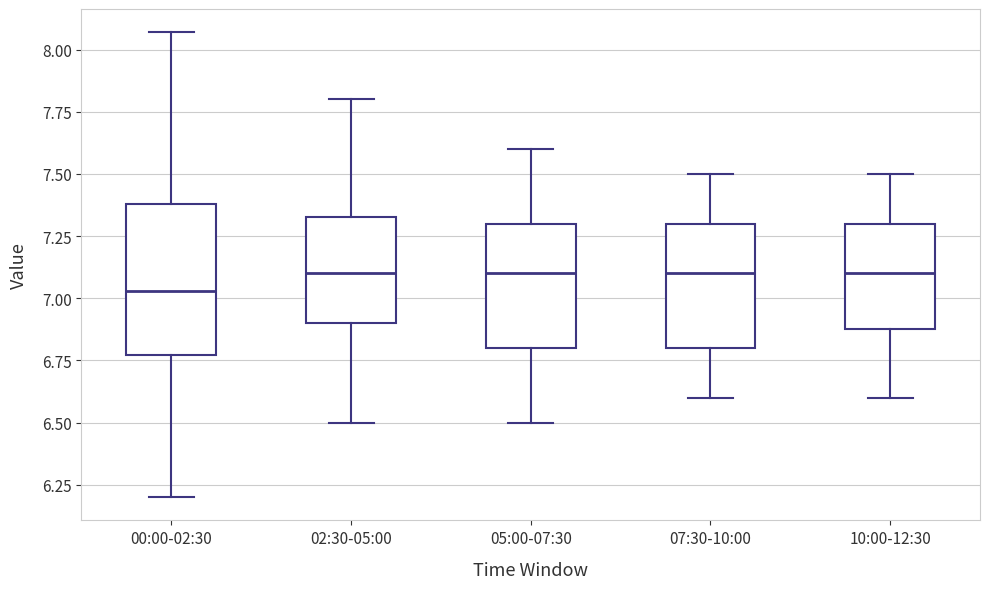

Where does the upper whisker of the box for 02:30-05:00 end on the y-axis? The values are not printed on the chart, so give them approximately, as read against the axis.

7.80